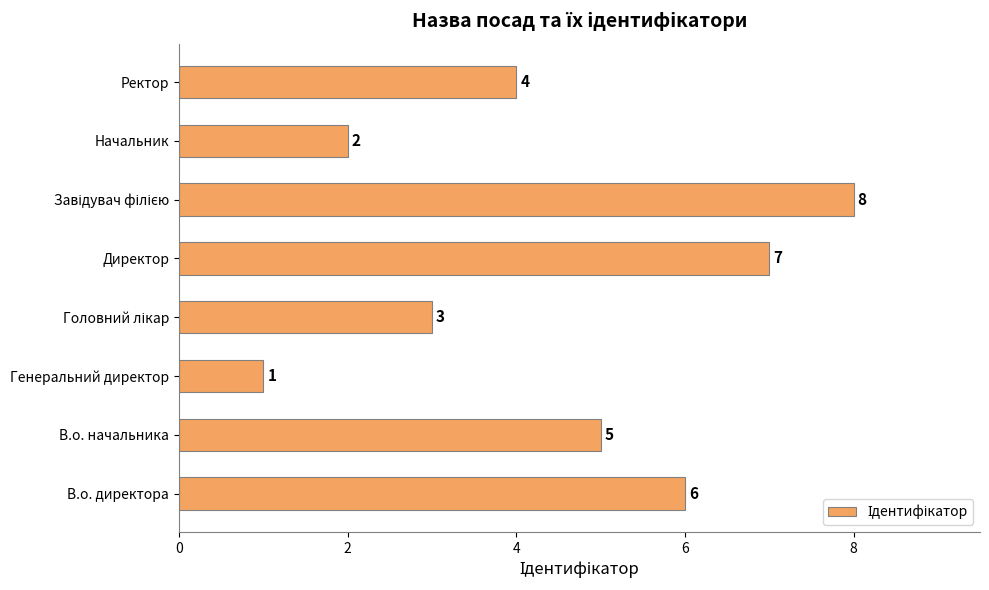

At which label is the value closest to 4?

Ректор